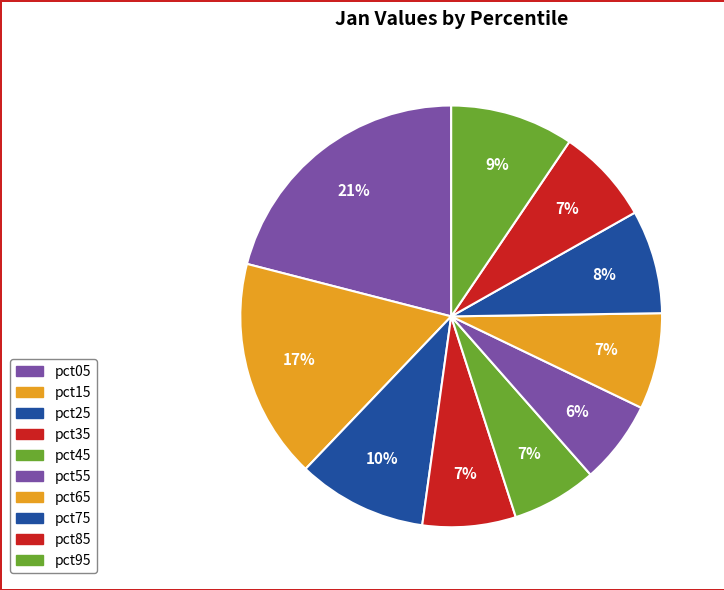

Is pct85 the majority of the pie?

No